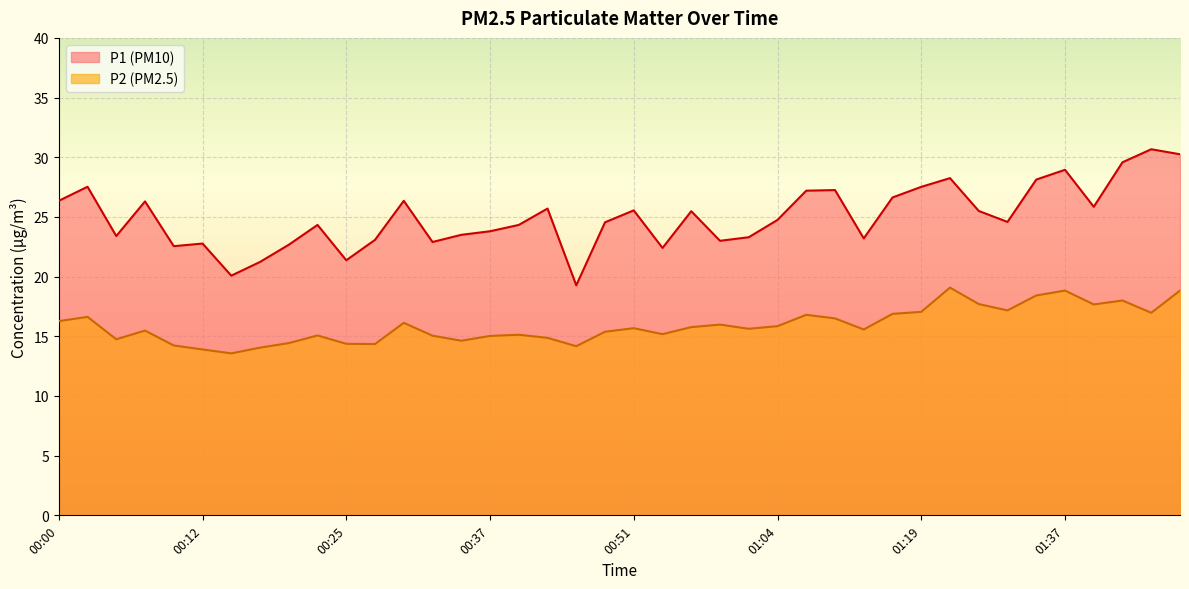

What is the difference between the maximum and minimum values in the P1 series?

11.4